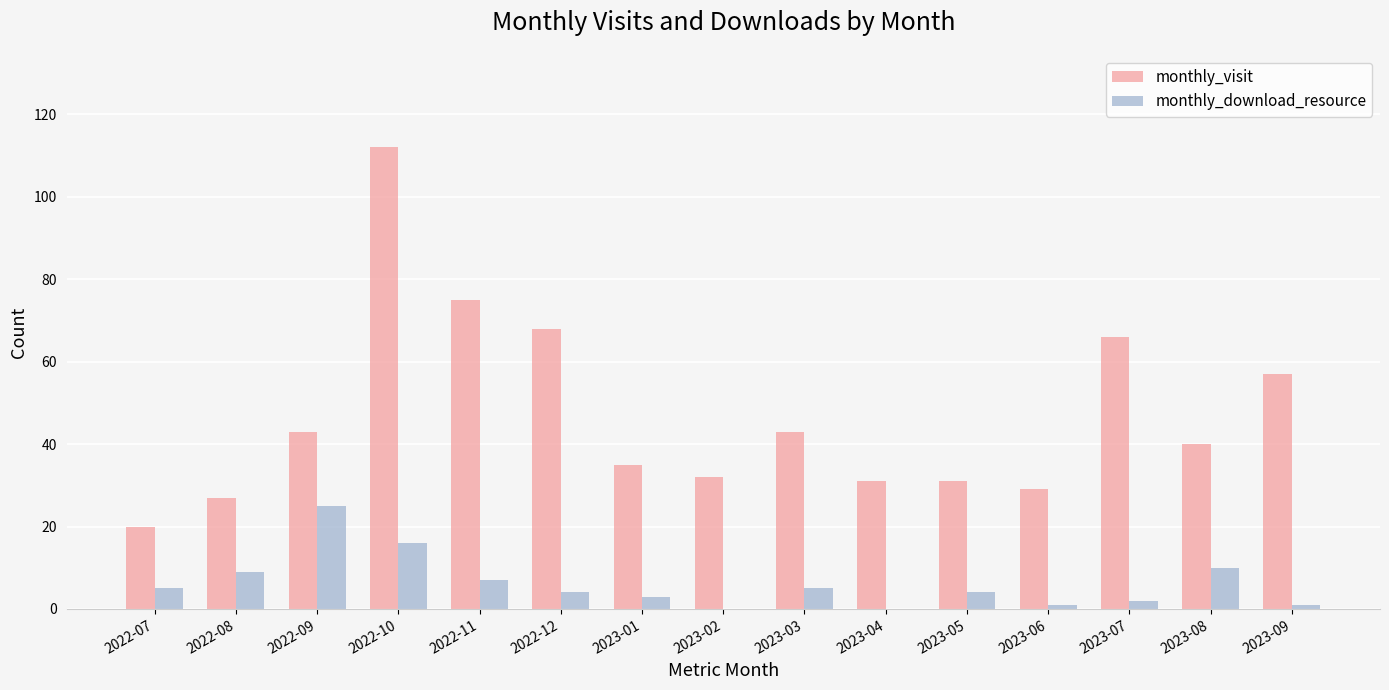

Reading left to right, what are all the values shown in this chart?

monthly_visit: 2022-07=20	2022-08=27	2022-09=43	2022-10=112	2022-11=75	2022-12=68	2023-01=35	2023-02=32	2023-03=43	2023-04=31	2023-05=31	2023-06=29	2023-07=66	2023-08=40	2023-09=57
monthly_download_resource: 2022-07=5	2022-08=9	2022-09=25	2022-10=16	2022-11=7	2022-12=4	2023-01=3	2023-02=0	2023-03=5	2023-04=0	2023-05=4	2023-06=1	2023-07=2	2023-08=10	2023-09=1